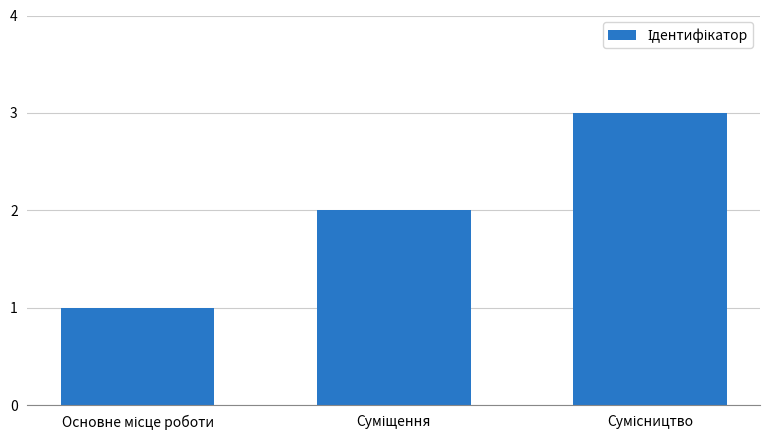

What is the greatest value displayed?

3